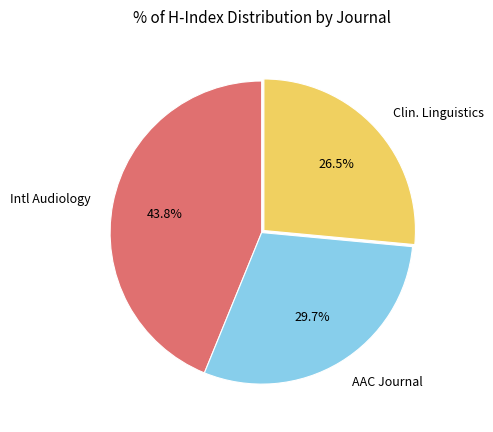

Count the number of slices in the pie.

3